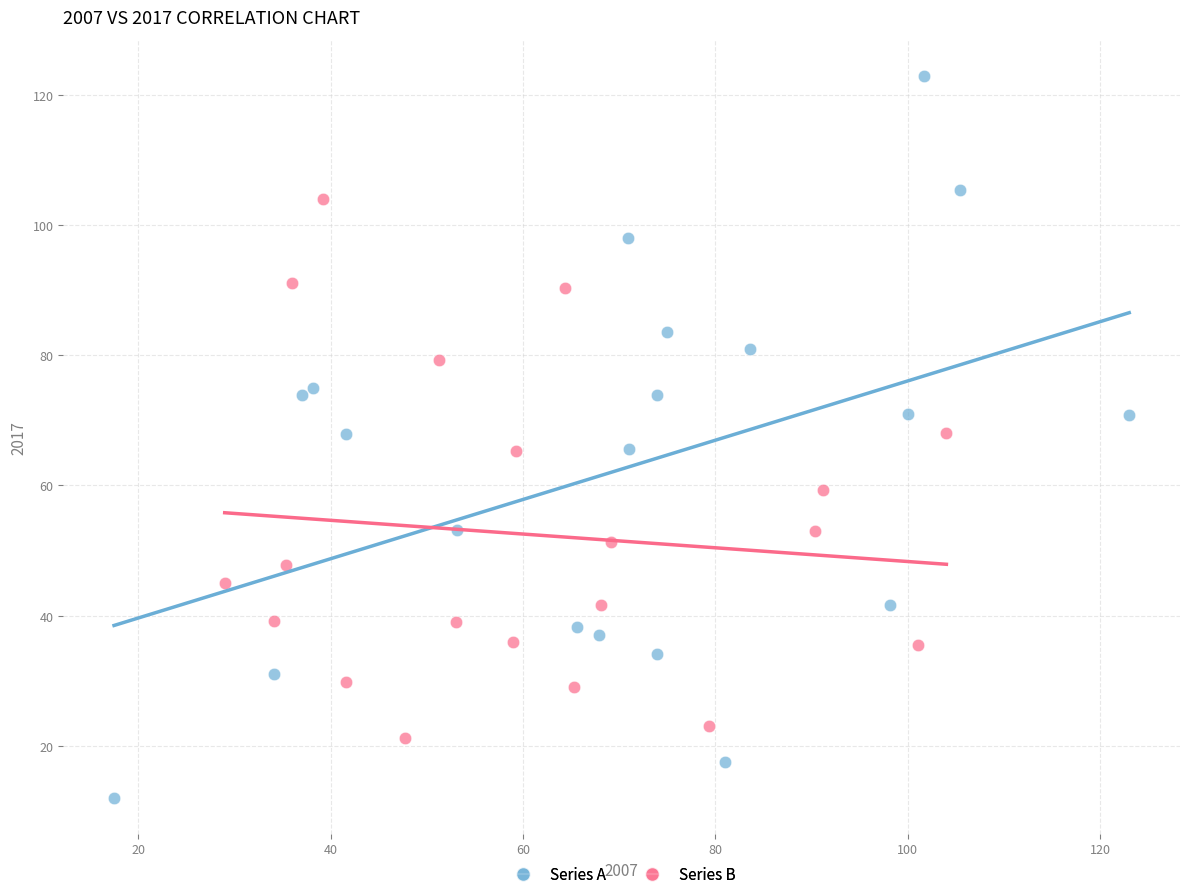

Which series has the widest spread of Y values?

Series A